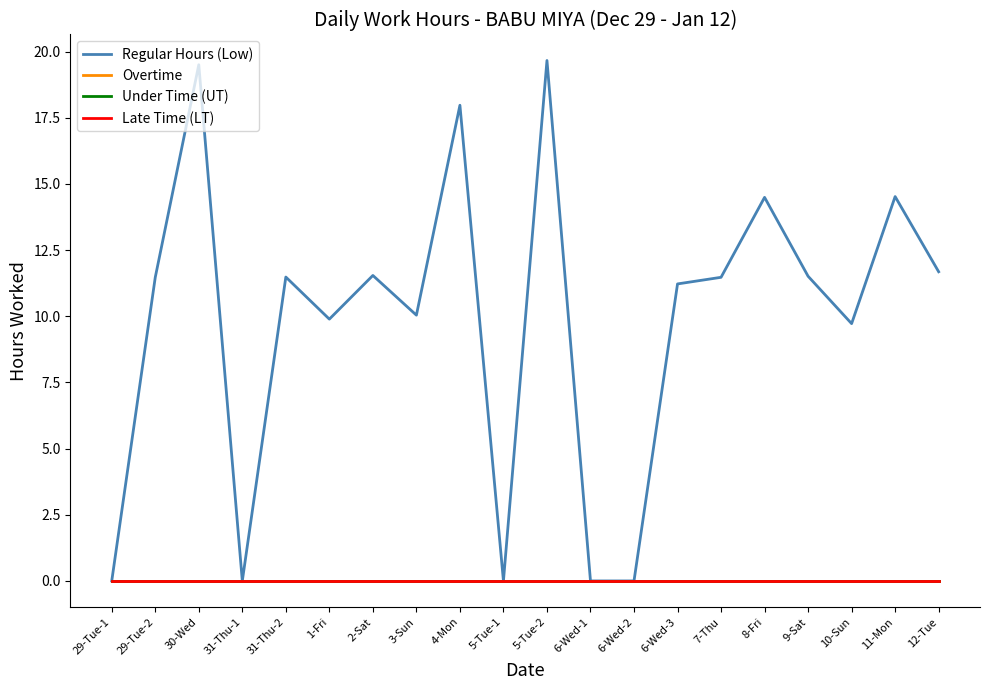

At which label does Regular Hours (Low) reach its peak?

5-Tue-2